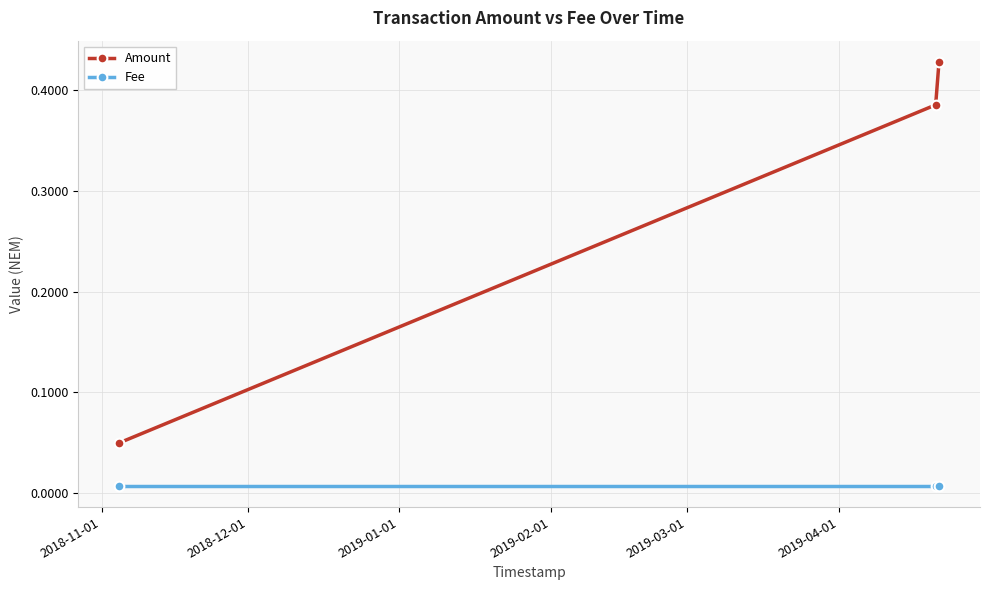

List the series in order of their overall mean, lowest first.

Fee, Amount